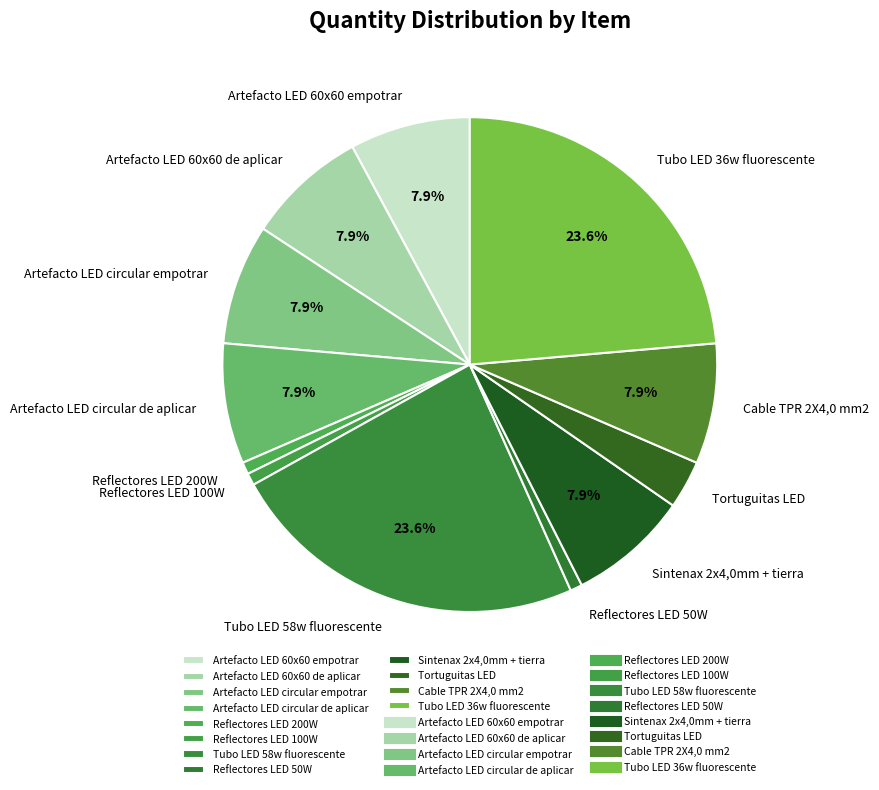

To the nearest percent, what is the difference between the largest and smallest slice percentages?

23%